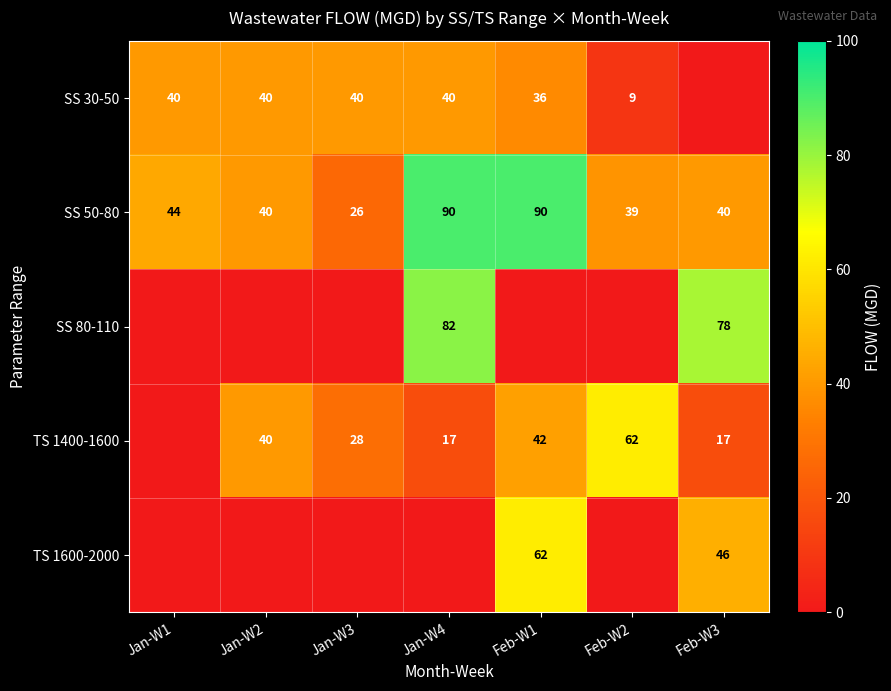

At which category is the sum across all series the highest?

Feb-W1